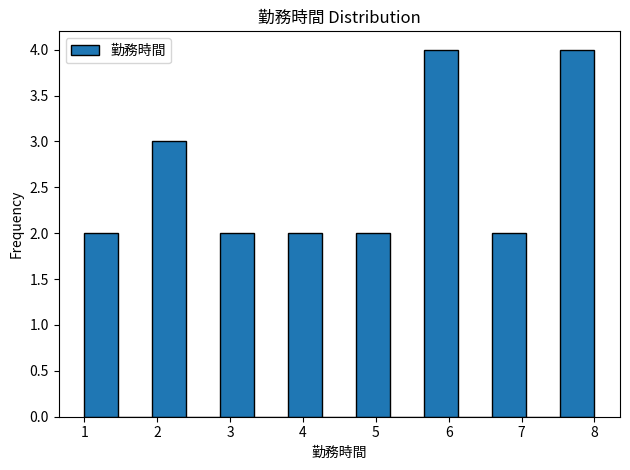

Reading left to right, list every bar in this chart as the range it spans on the x-axis followed by its height. Neither the bar edges nor the heights are printed on the chart, so give them approximately, as read against the axes.

1.0 to 1.5: 2
1.5 to 1.9: 0
1.9 to 2.4: 3
2.4 to 2.9: 0
2.9 to 3.3: 2
3.3 to 3.8: 0
3.8 to 4.3: 2
4.3 to 4.7: 0
4.7 to 5.2: 2
5.2 to 5.7: 0
5.7 to 6.1: 4
6.1 to 6.6: 0
6.6 to 7.1: 2
7.1 to 7.5: 0
7.5 to 8.0: 4